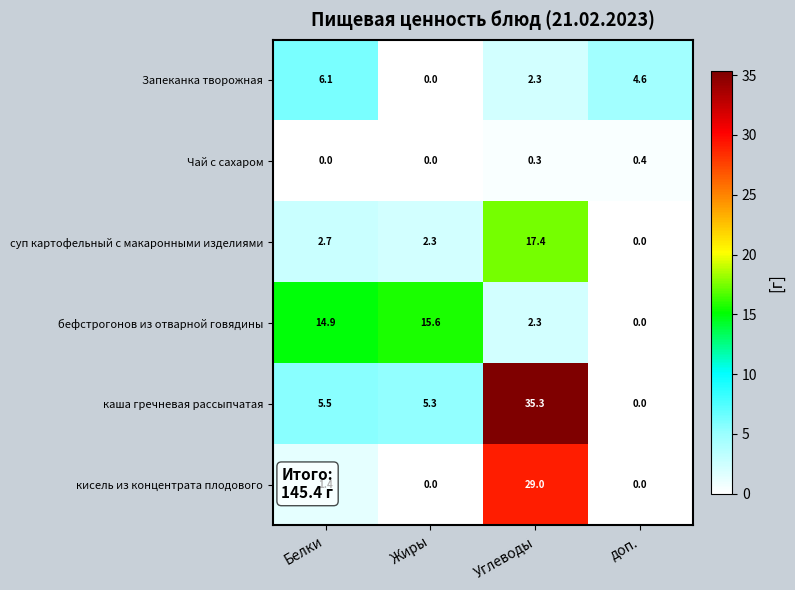

What is the sum of all Чай с сахаром values?

0.7